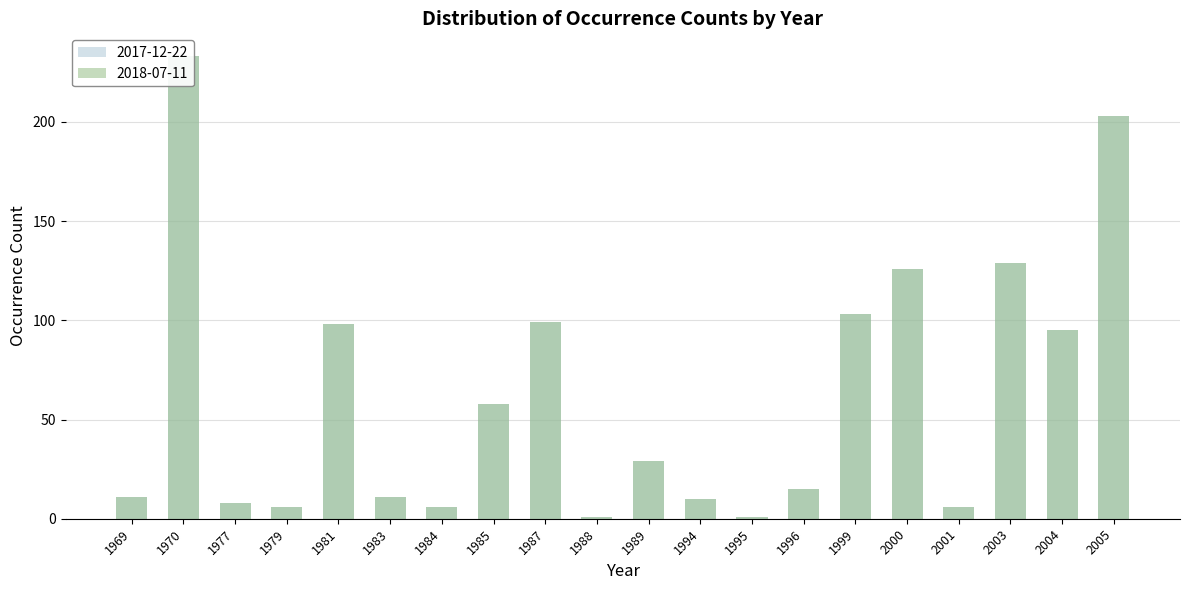

Is the value of 2018-07-11 at 1983 greater than the value of 2017-12-22 at 1984?

Yes